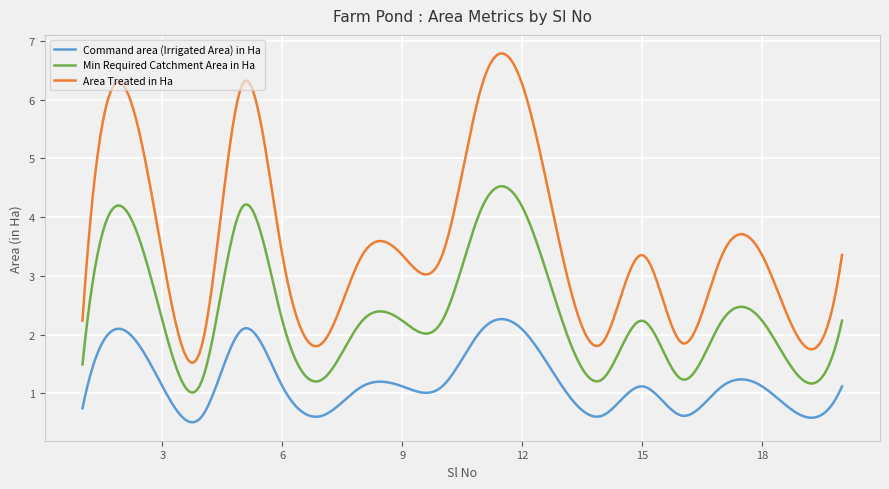

List the series in order of their overall mean, lowest first.

Command area (Irrigated Area) in Ha, Min Required Catchment Area in Ha, Area Treated in Ha